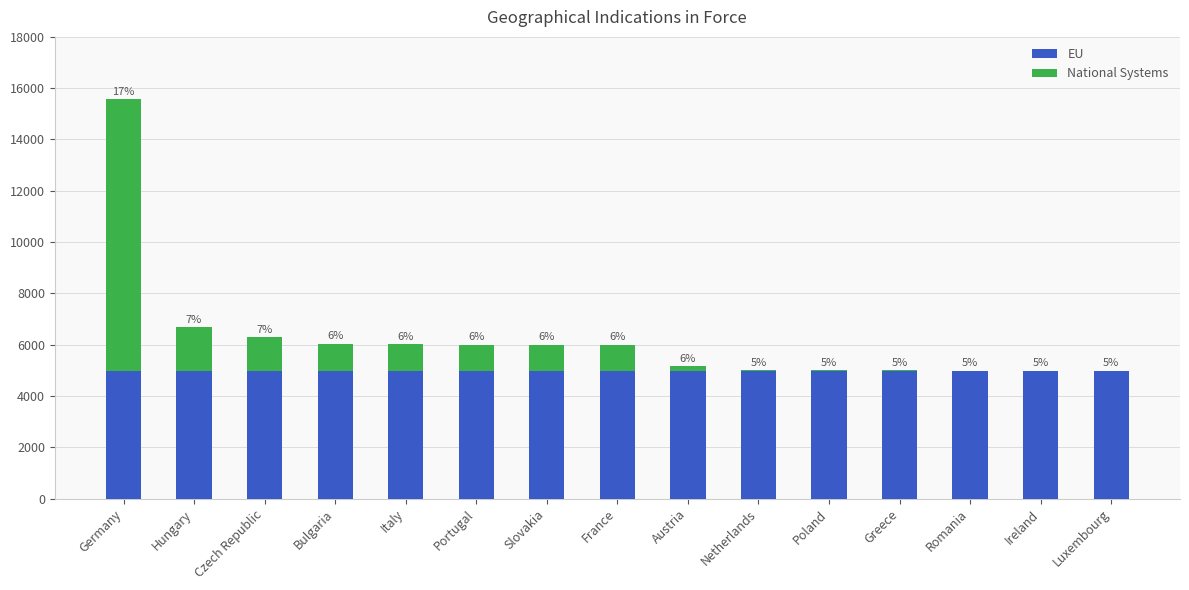

Which series has the largest total across all categories?

EU